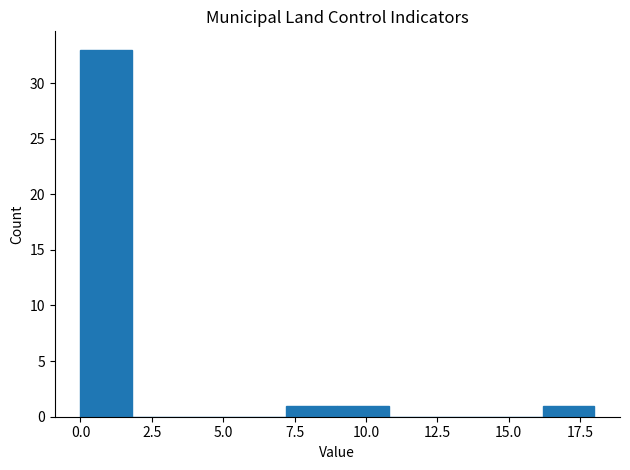

Read against the x-axis, roughly where is the centre of the tallest bar?

1.0